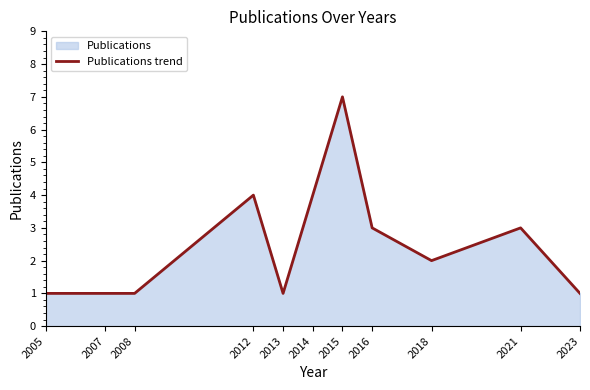

How many lines are shown in the chart?

1